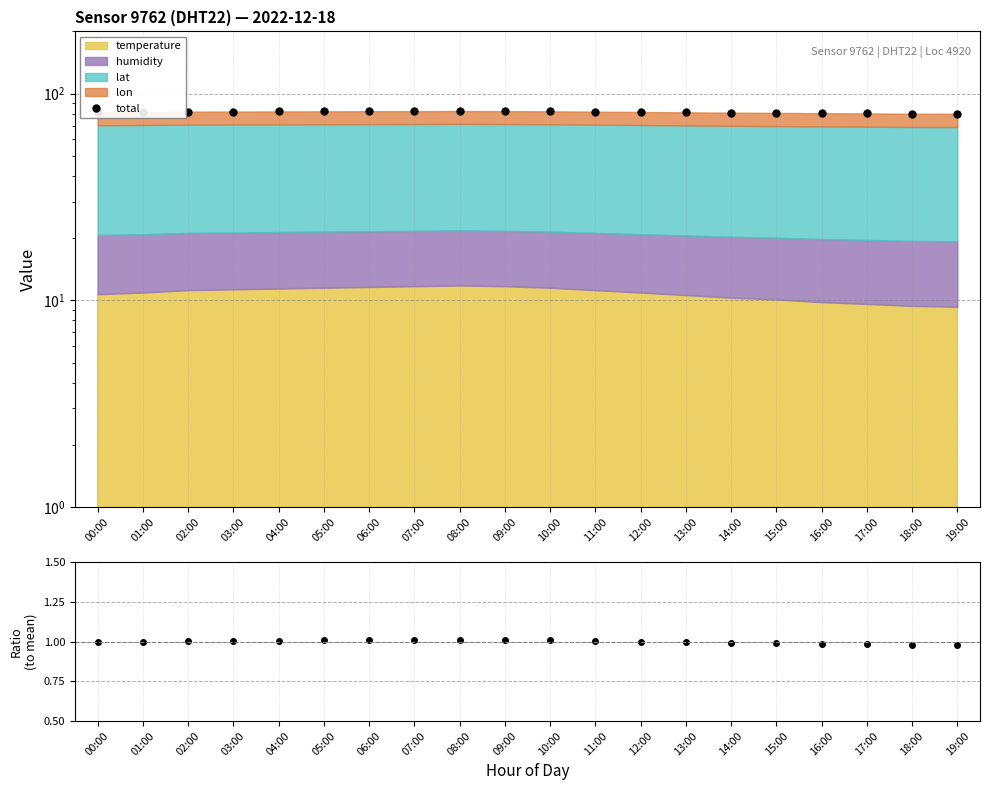

Which series changed the most between 04:00 and 19:00?

total